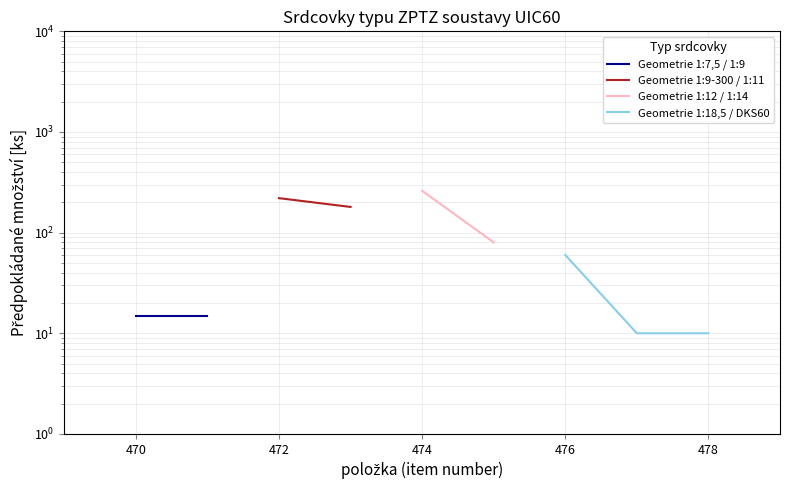

True or false: Geometrie 1:18,5 / DKS60 has more than 2 points higher than both neighbors.

False